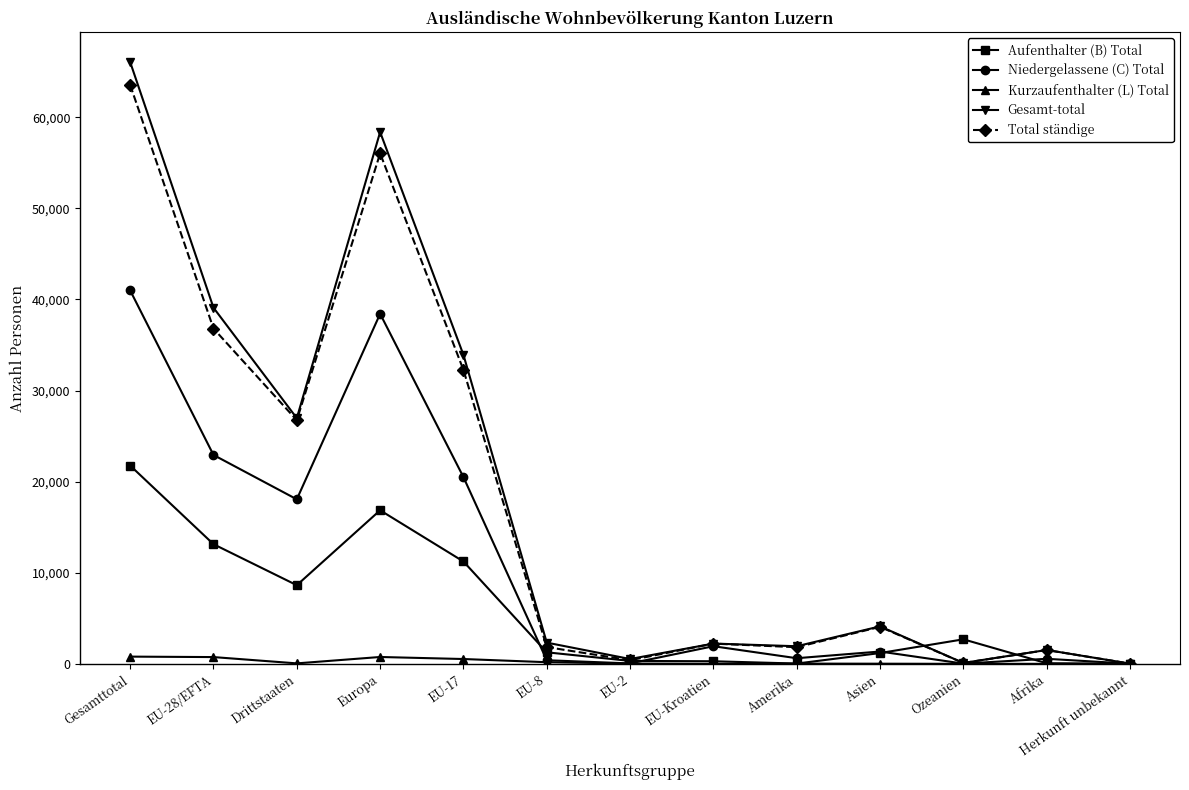

What is the label of the 11th point from the right?

Drittstaaten